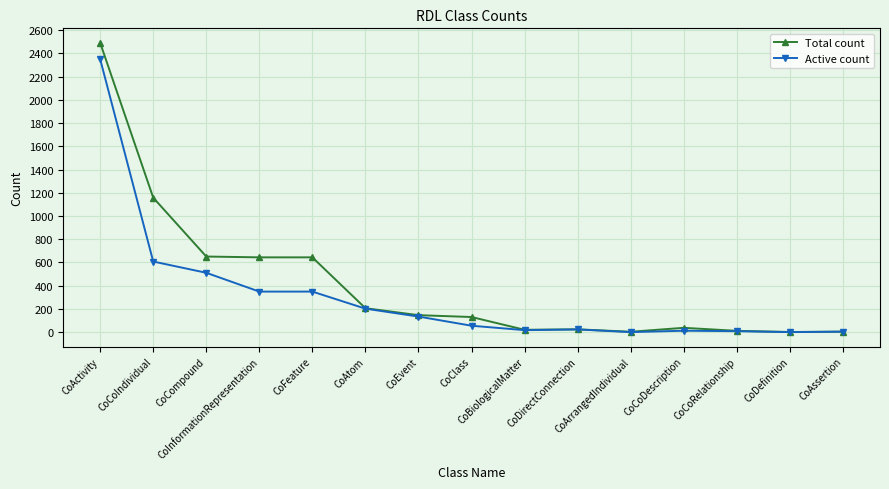

What is the highest value of the Total count series?

2492